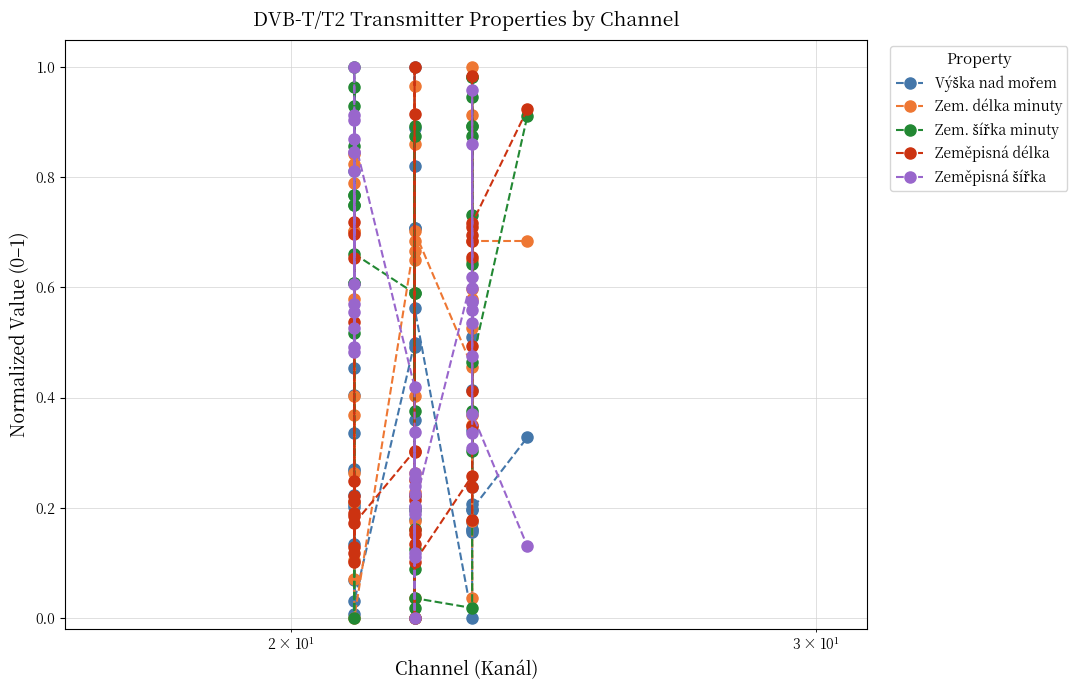

True or false: Zem. délka minuty and Zeměpisná šířka cross at least once.

True